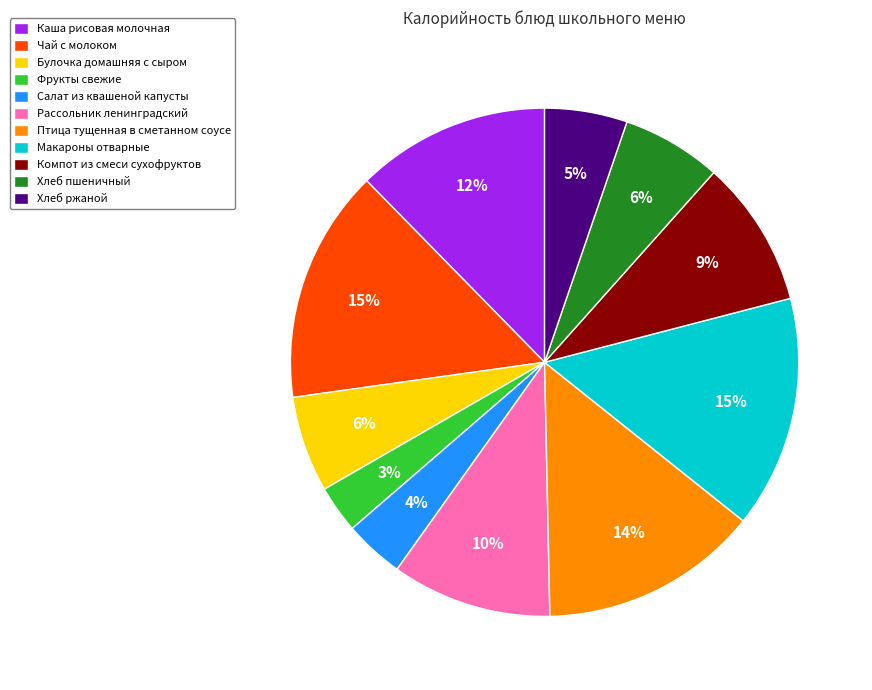

Count the number of slices in the pie.

11